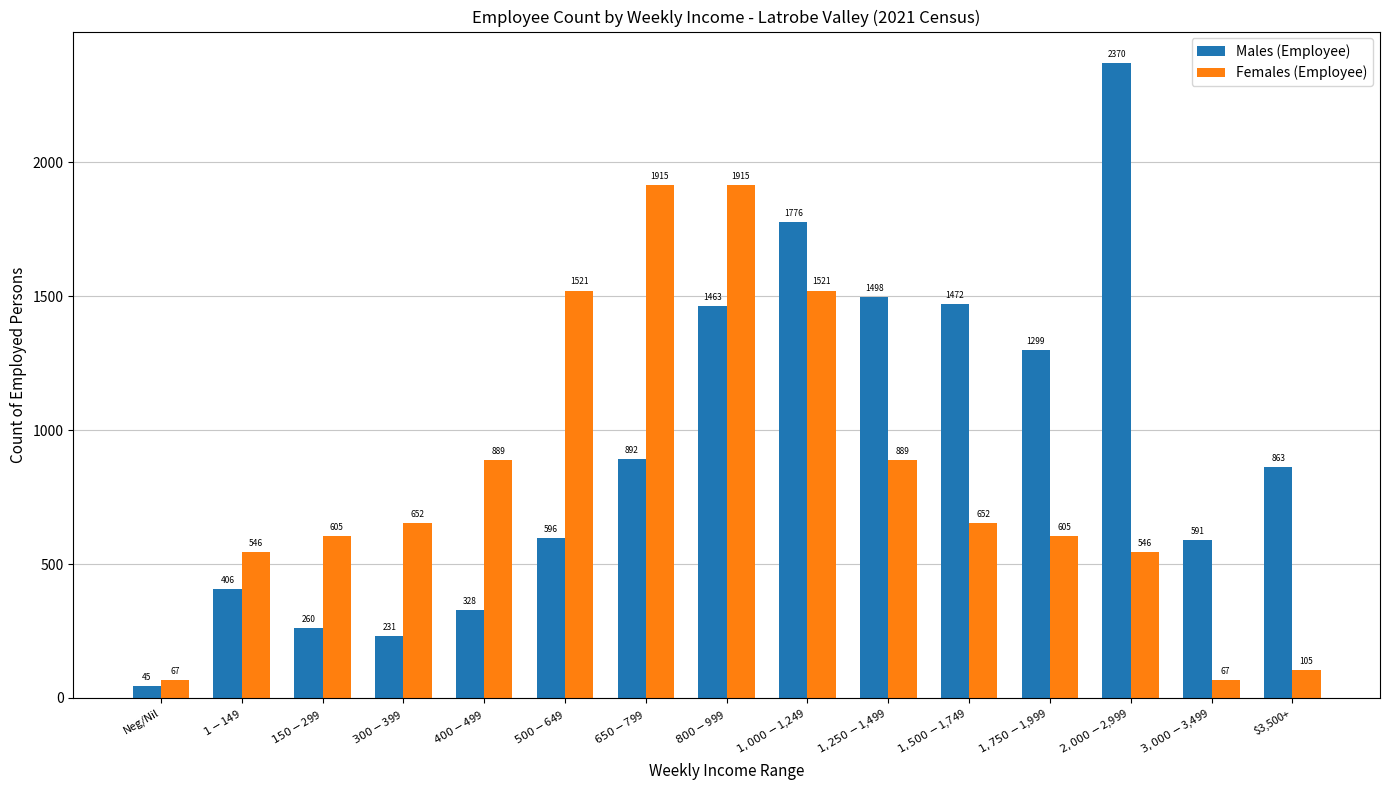

List the series in order of their overall mean, highest first.

Males (Employee), Females (Employee)